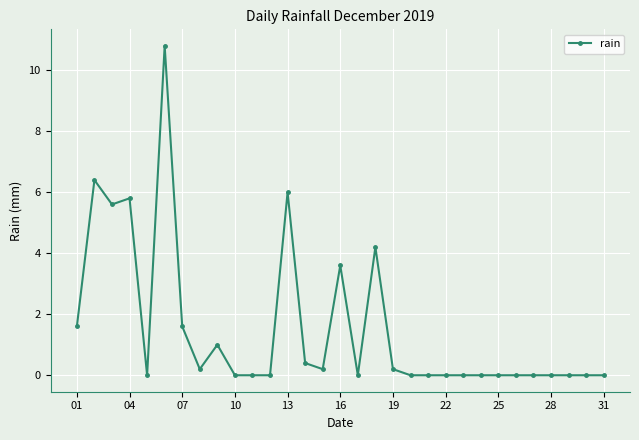

What is the maximum value shown in the chart?

10.8